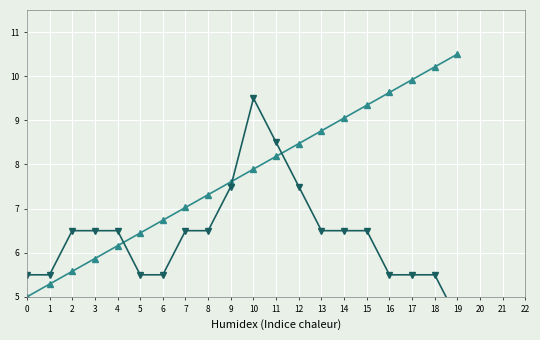

At which label does All Agencies reach its peak?

19